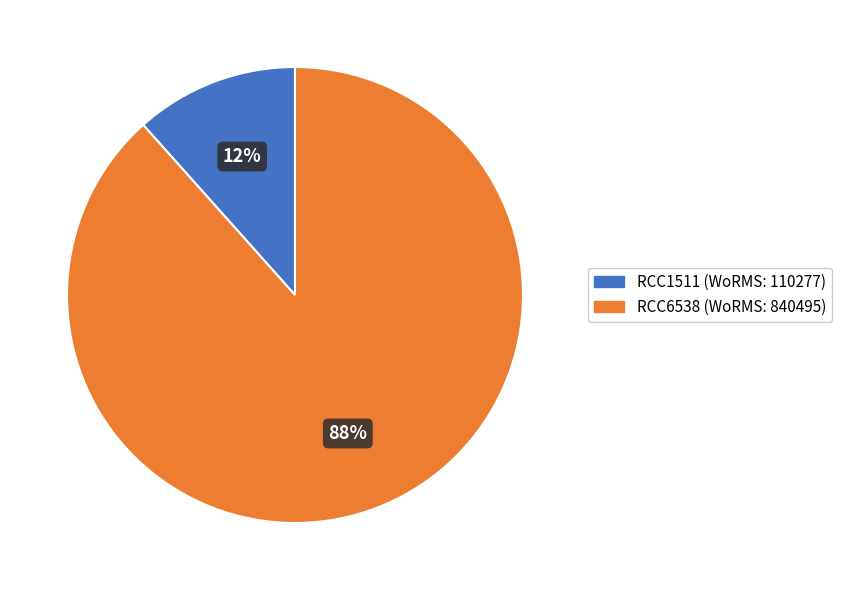

To the nearest percent, what is the average slice percentage?

50%